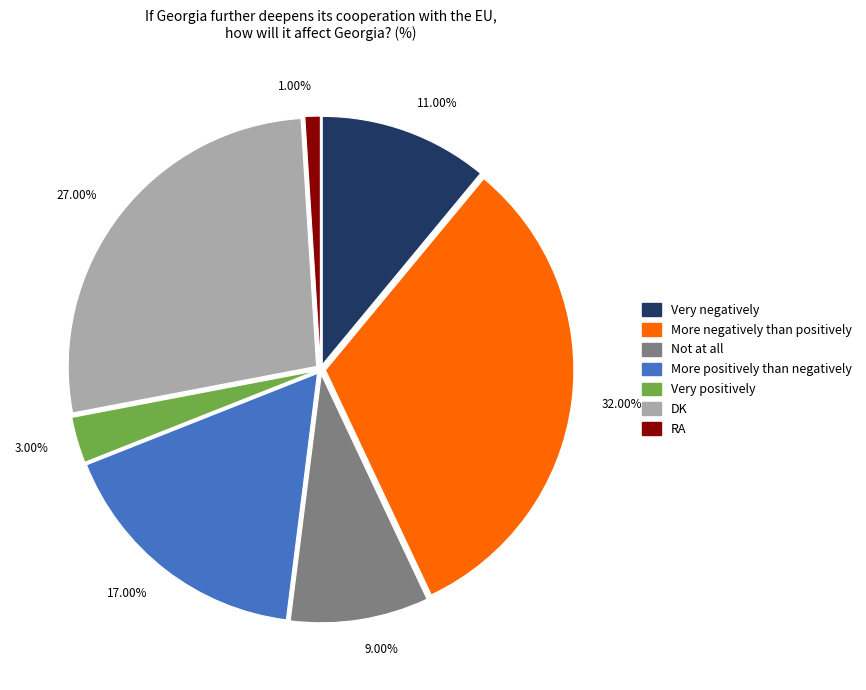

Combined, do 3.00% and 17.00% account for over 50%?

No